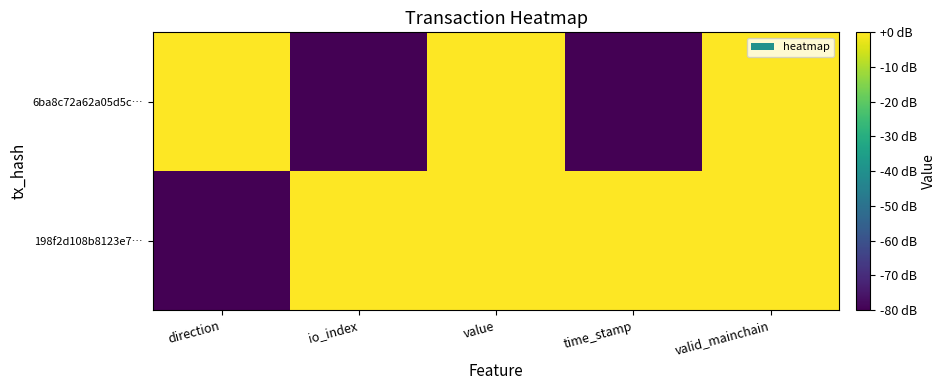

Between direction and valid_mainchain, which is larger?

valid_mainchain